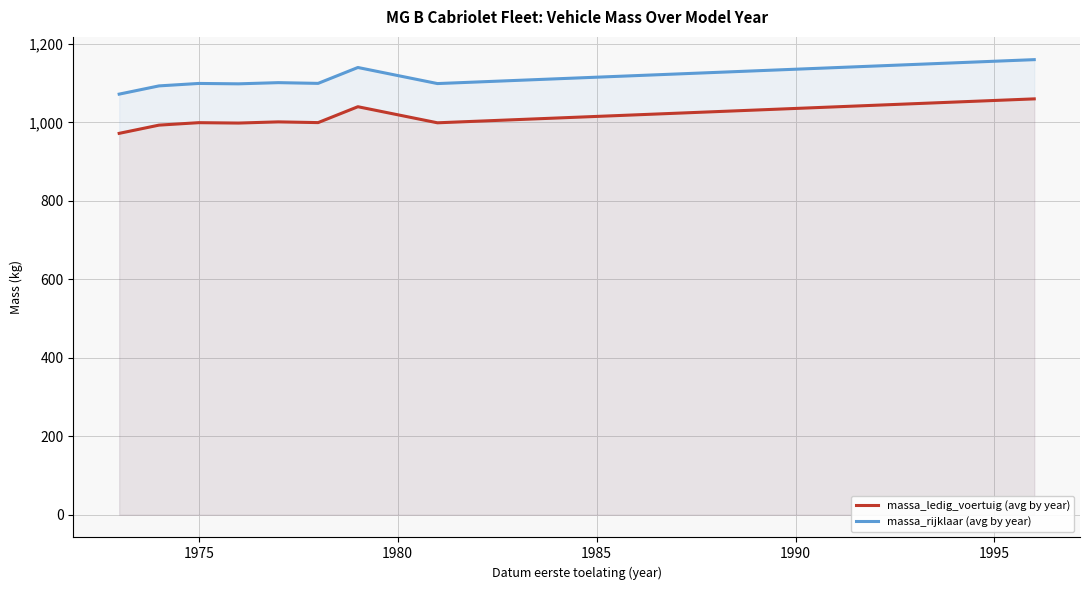

What is the minimum value shown in the chart?

972.1